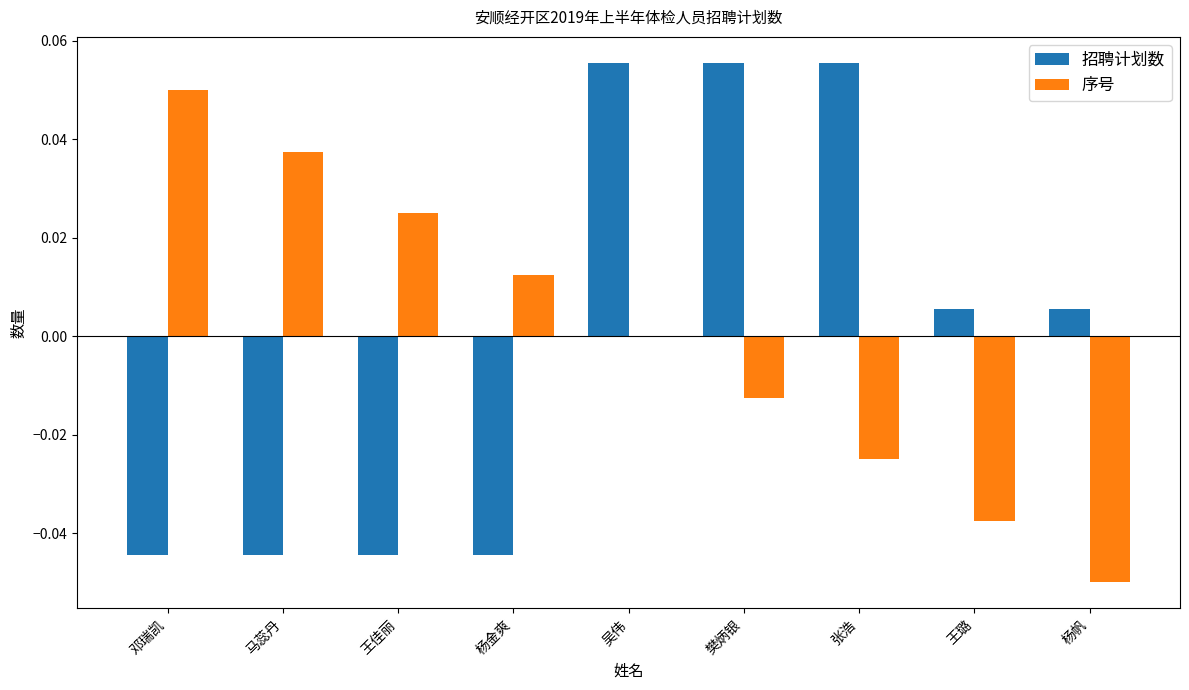

Is it true that 序号 equals 0.0 at 杨金爽?

True